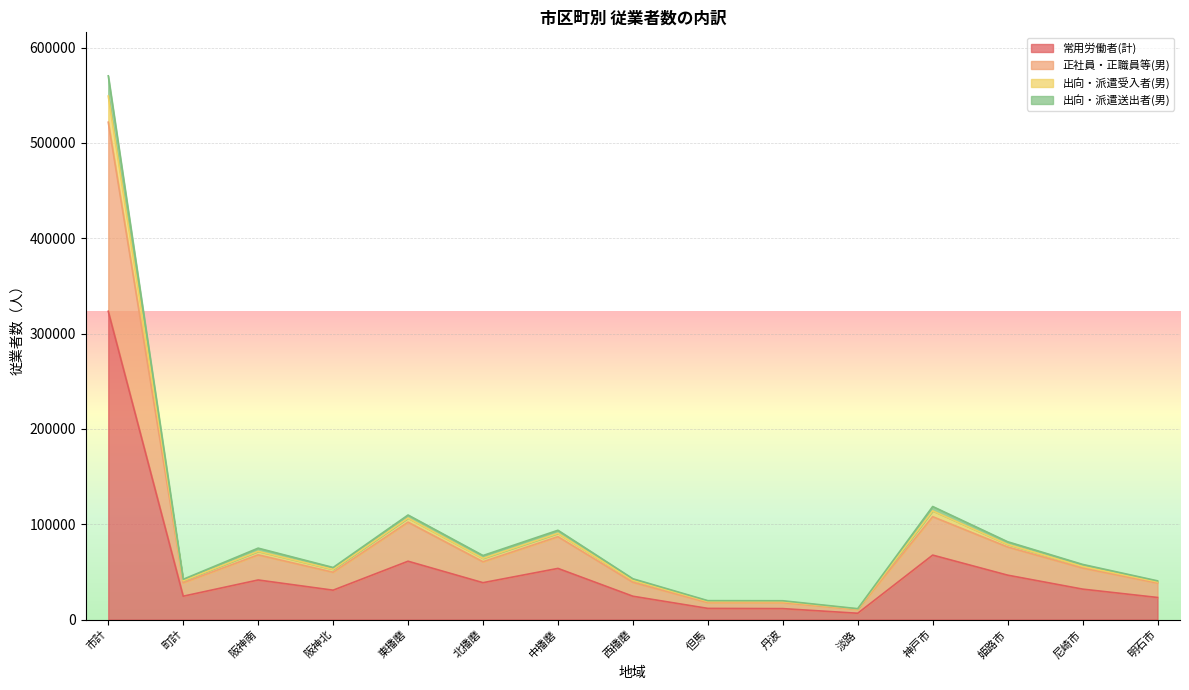

How many distinct data groups are displayed?

4